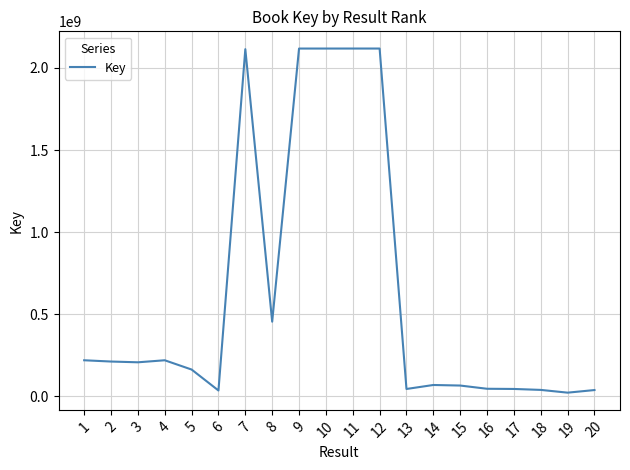

What is the difference between the maximum and minimum values?

2094808605